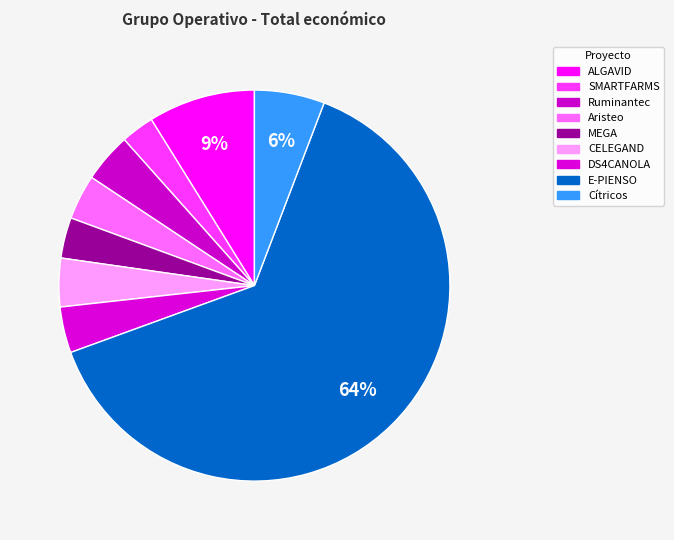

What is the change in value from SMARTFARMS to MEGA?

+41736